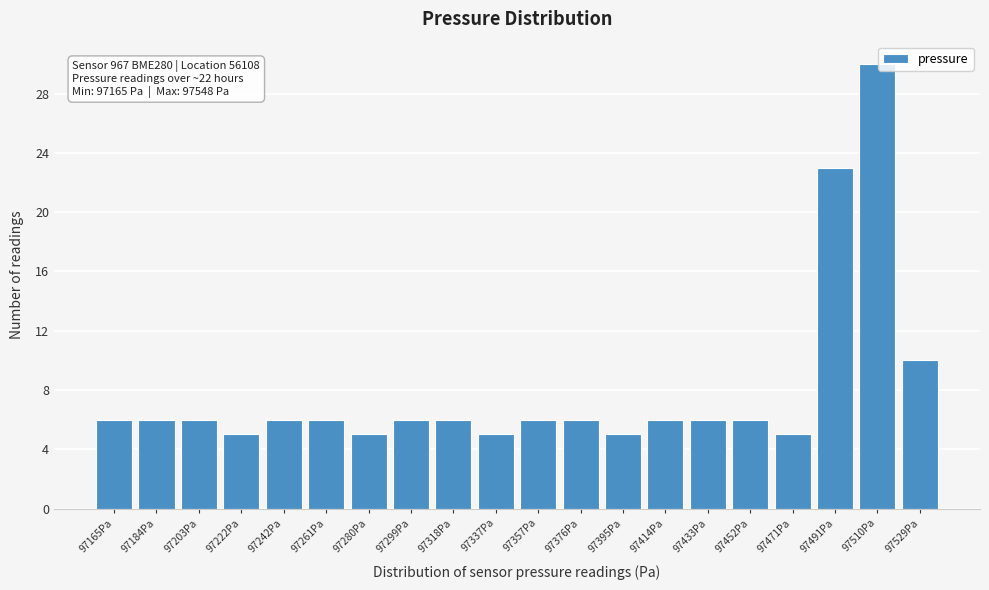

Reading left to right, list all the values displayed in this chart.

6	6	6	5	6	6	5	6	6	5	6	6	5	6	6	6	5	23	30	10